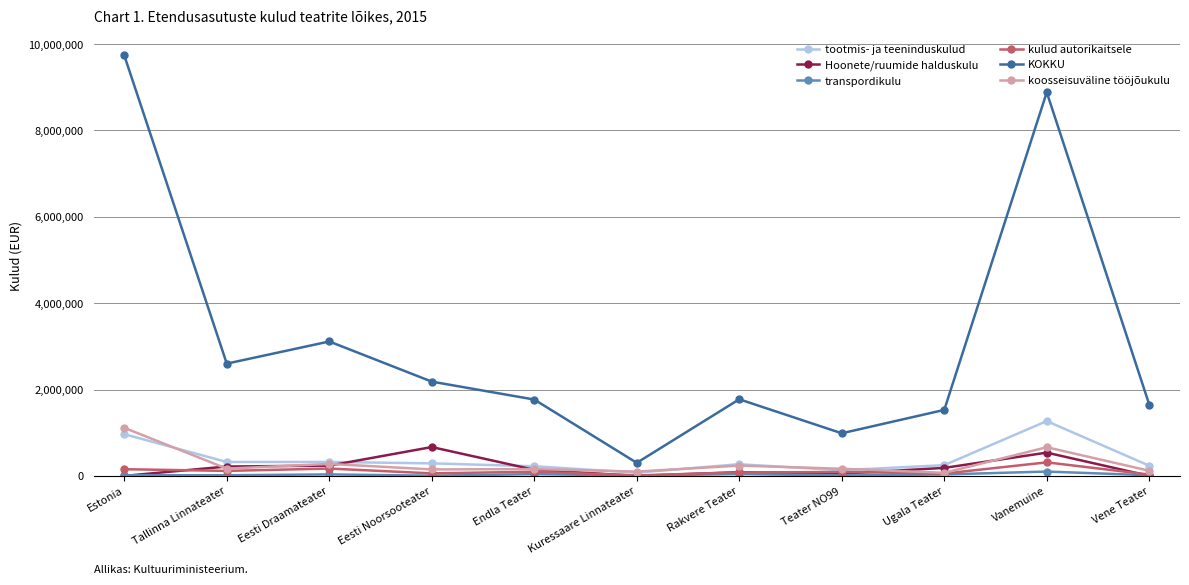

At which category does KOKKU reach its first local valley?

Tallinna Linnateater